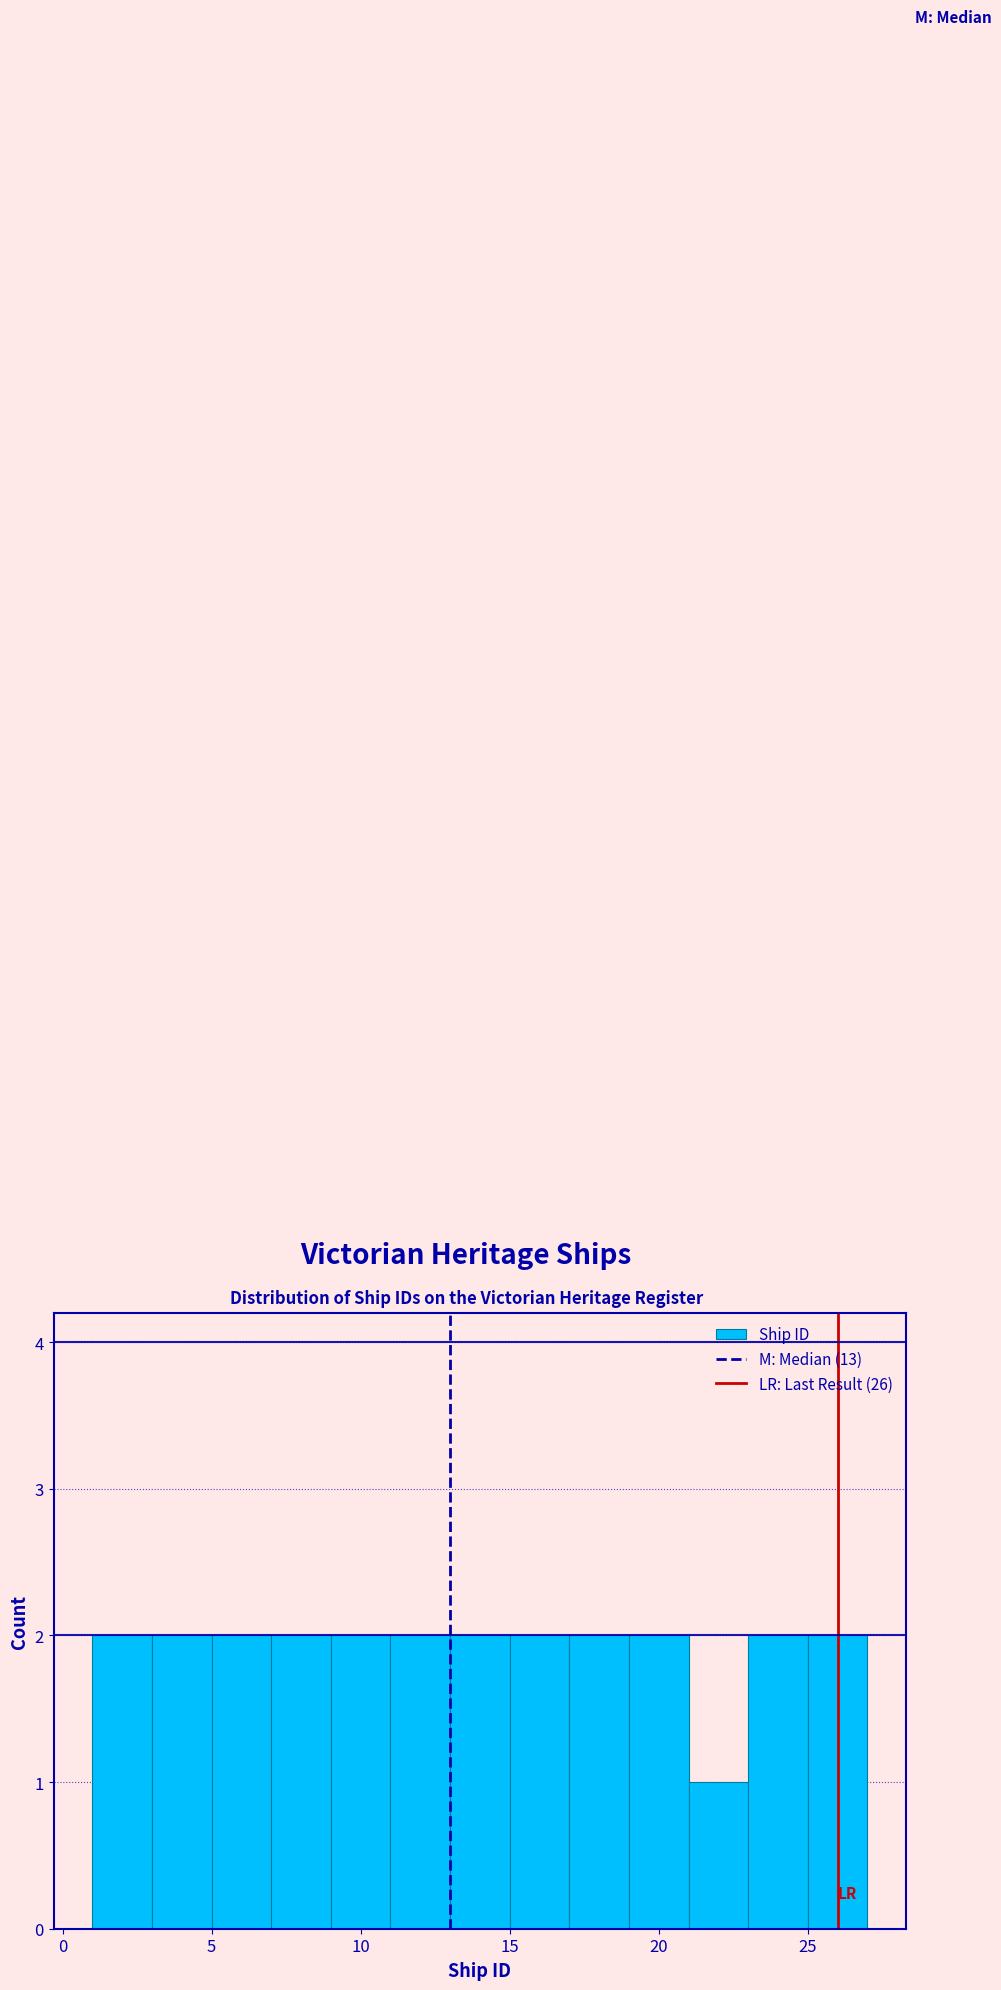

What is the height of the bar covering 17 to 19 on the x-axis? The values are not printed on the chart, so give them approximately, as read against the axis.

2